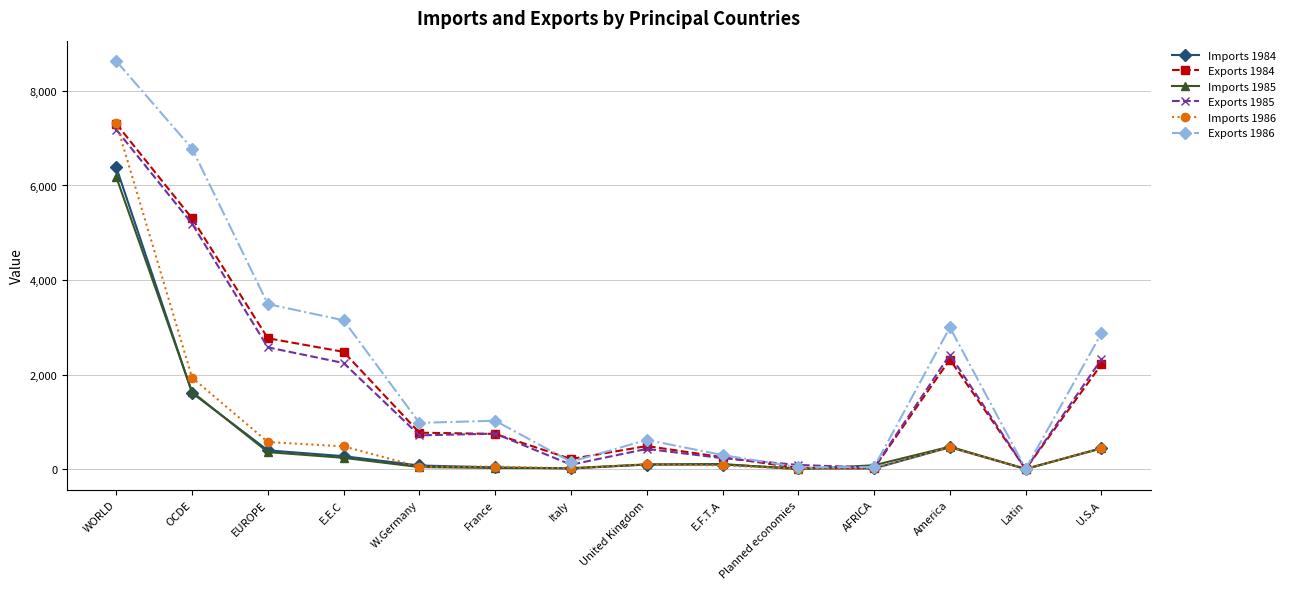

What is the label of the 13th point from the left?

Latin